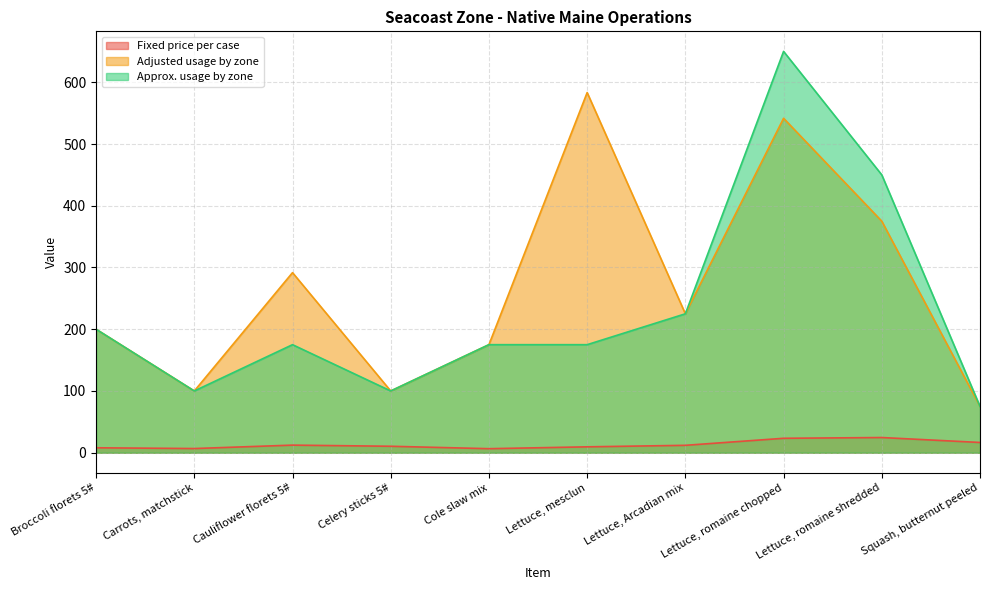

What is the difference between the maximum and minimum values in the Adjusted usage by zone series?

508.3